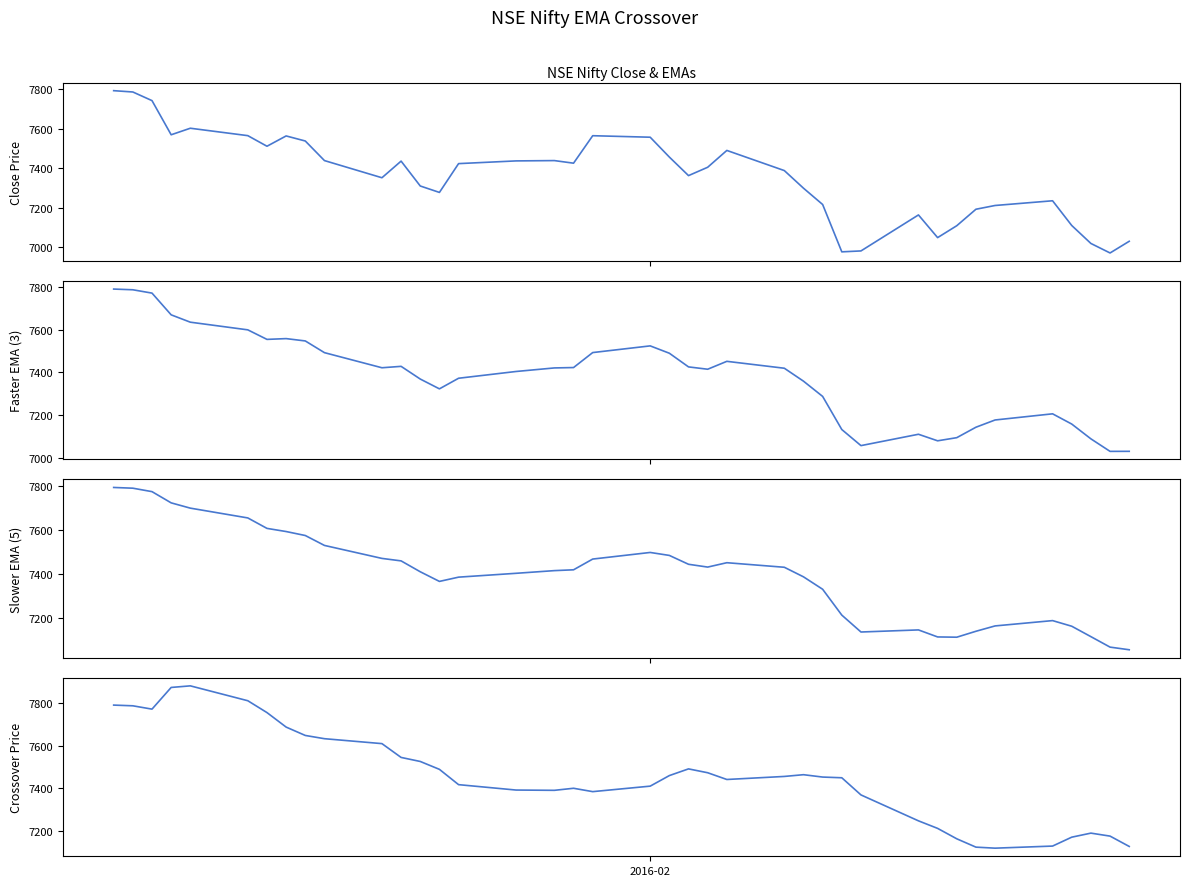

How many interior local valleys does the Crossover Price series have?

5